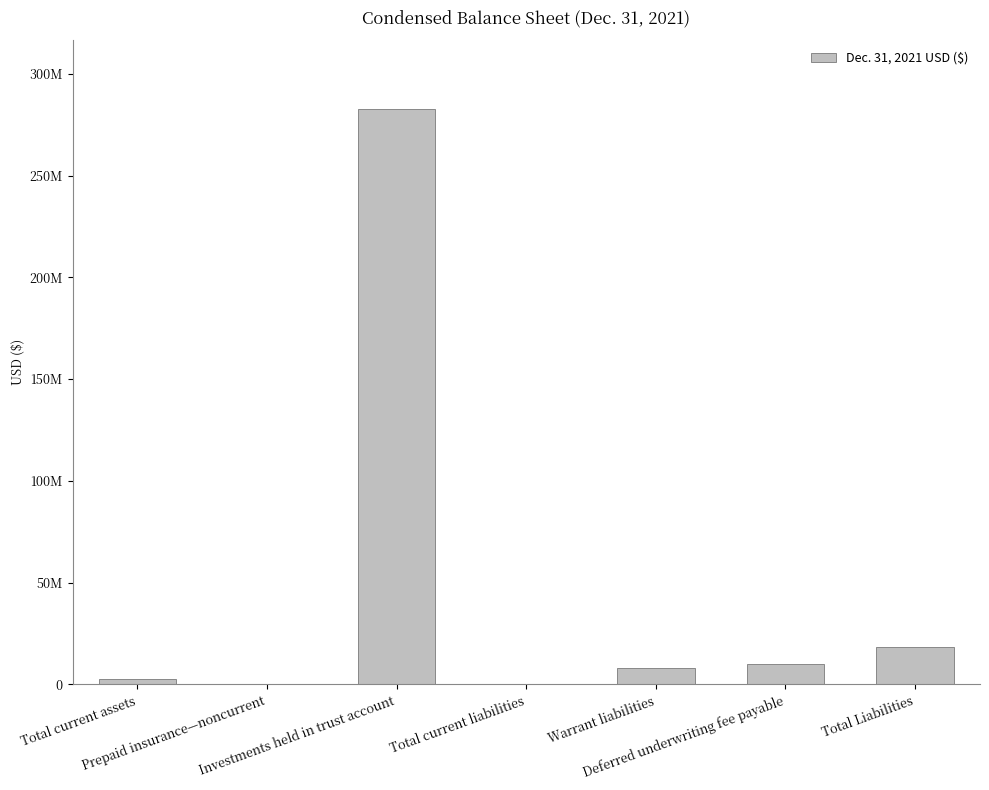

The chart shows a value of 484705549 at Investments held in trust account. True or false?

False